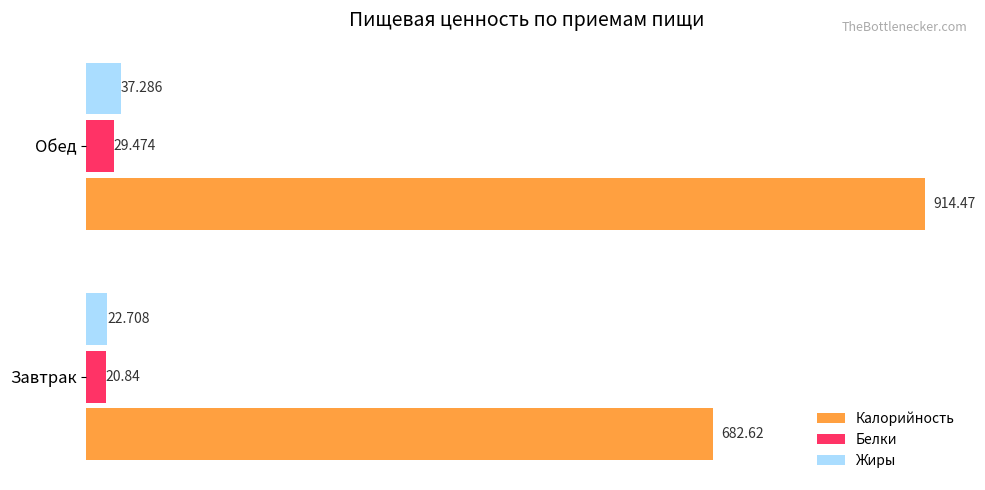

What are all the series names shown in the legend?

Калорийность, Белки, Жиры